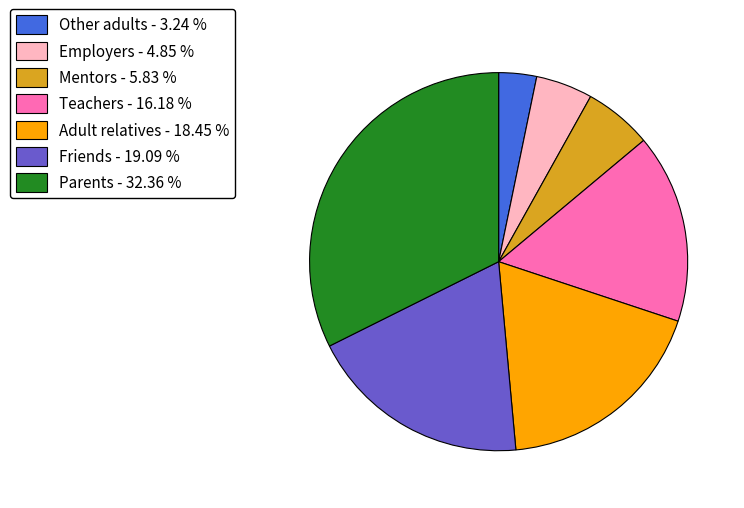

Does Teachers - 16.18 % account for over 50% of the chart?

No